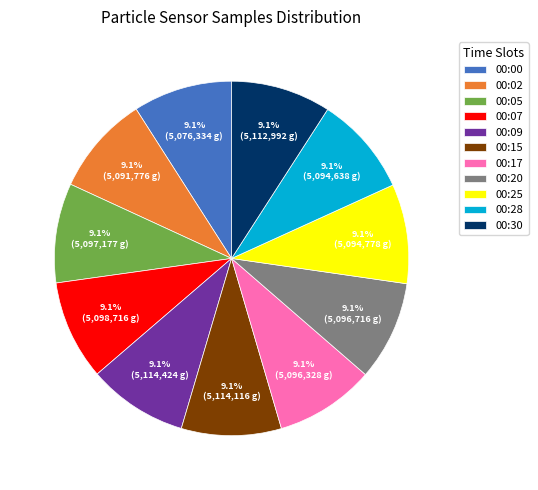

The 00:17 slice represents 9% of the pie. True or false?

True